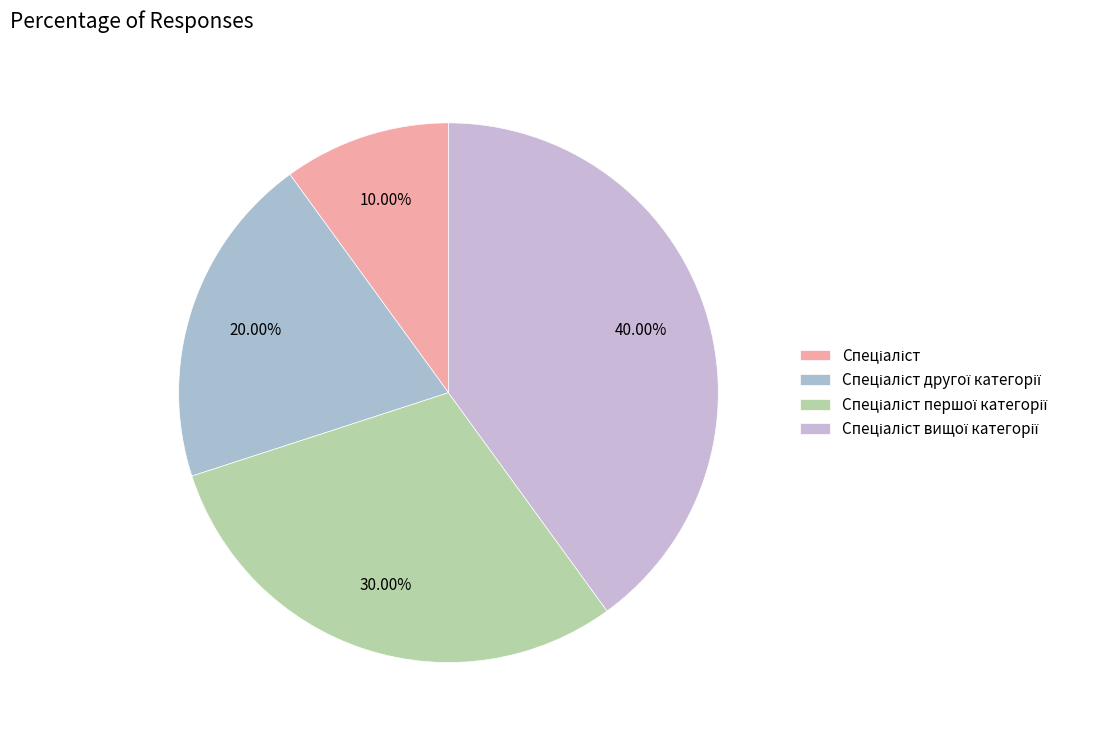

How much of the chart is everything except Спеціаліст вищої категорії?

60.0%